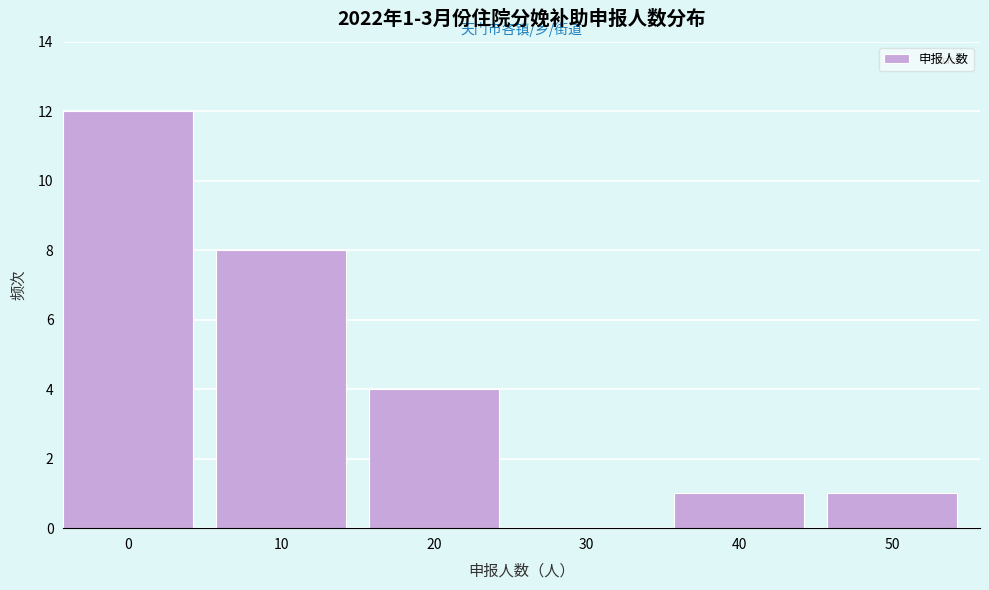

Reading right to left, what are all the values shown in this chart?

50=1	40=1	30=0	20=4	10=8	0=12